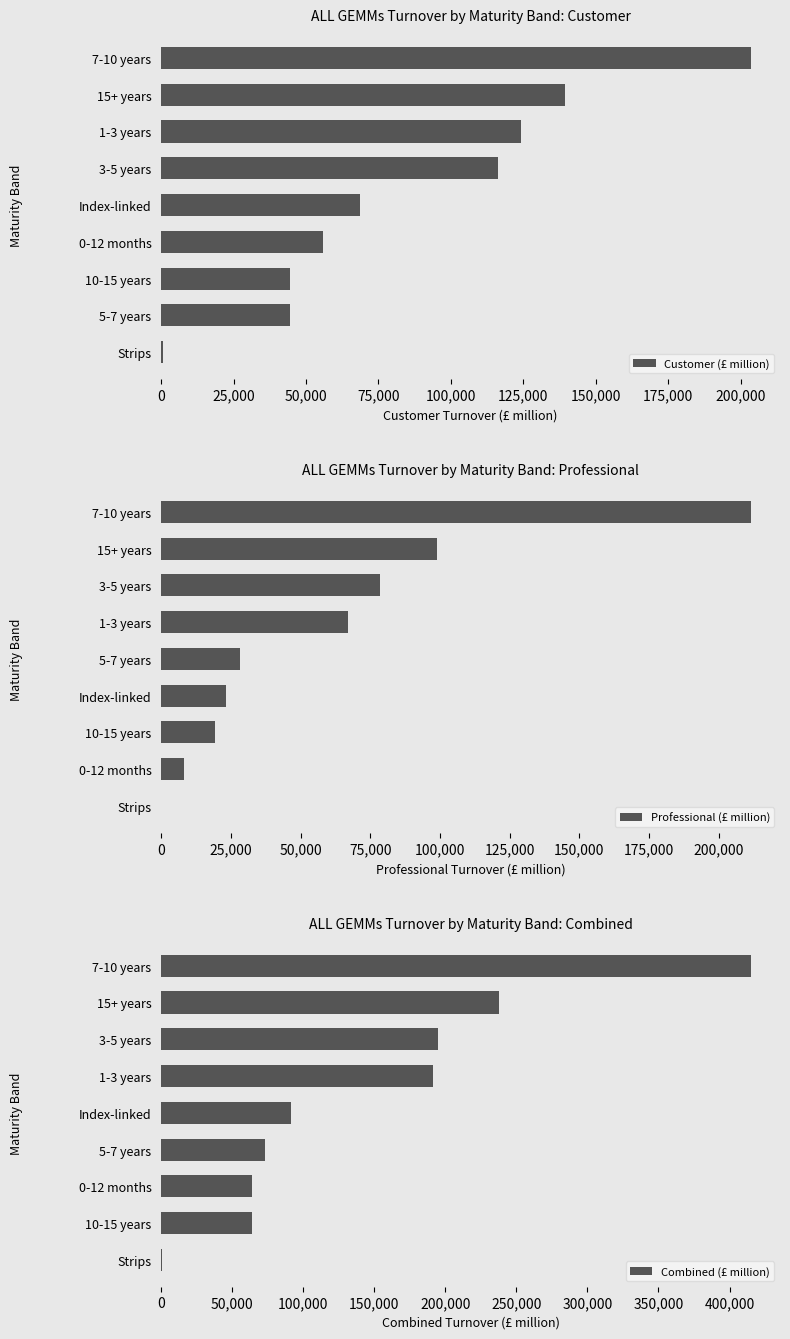

What is the difference between the Professional (£ million) values at 0-12 months and 15+ years?

90759.8